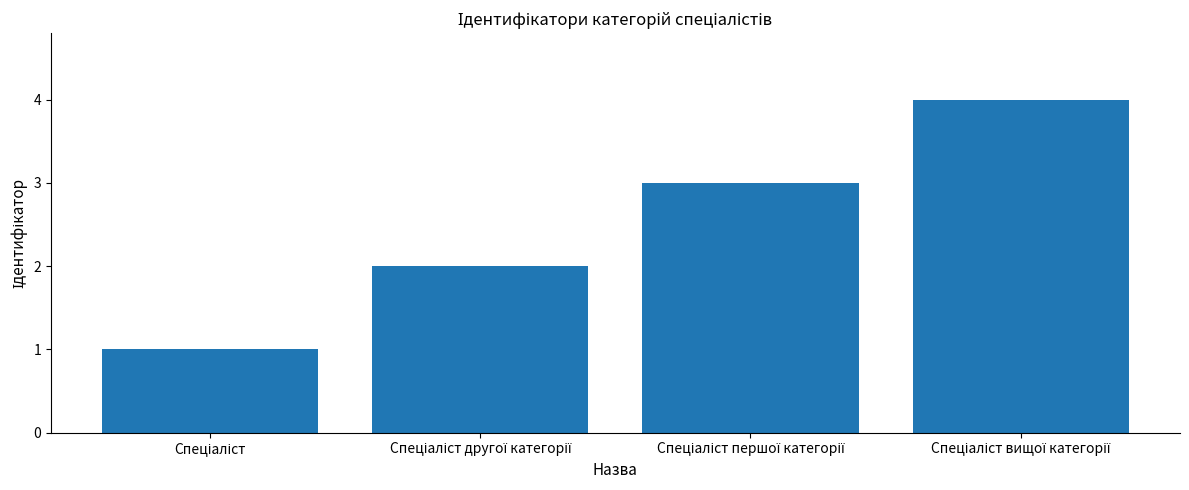

What is the maximum value shown in the chart?

4